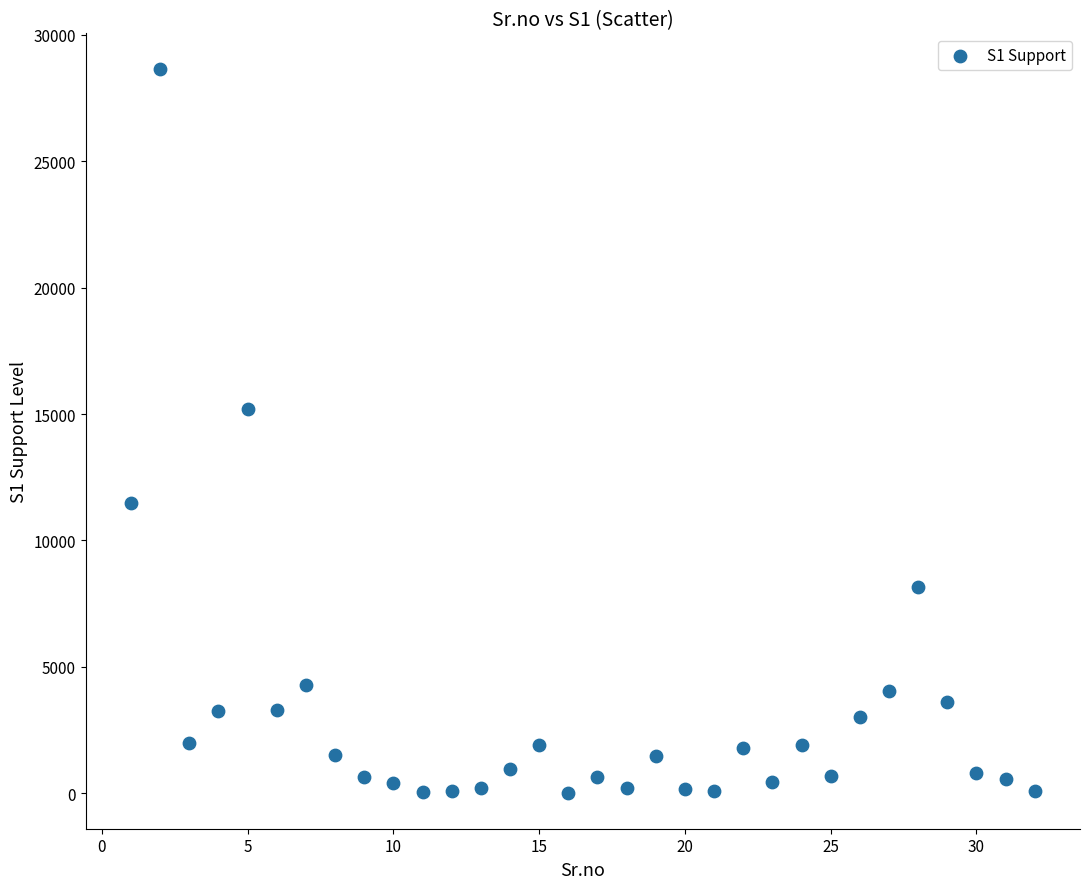

What Y value in the scatter plot is closest to 14329?

15190.1